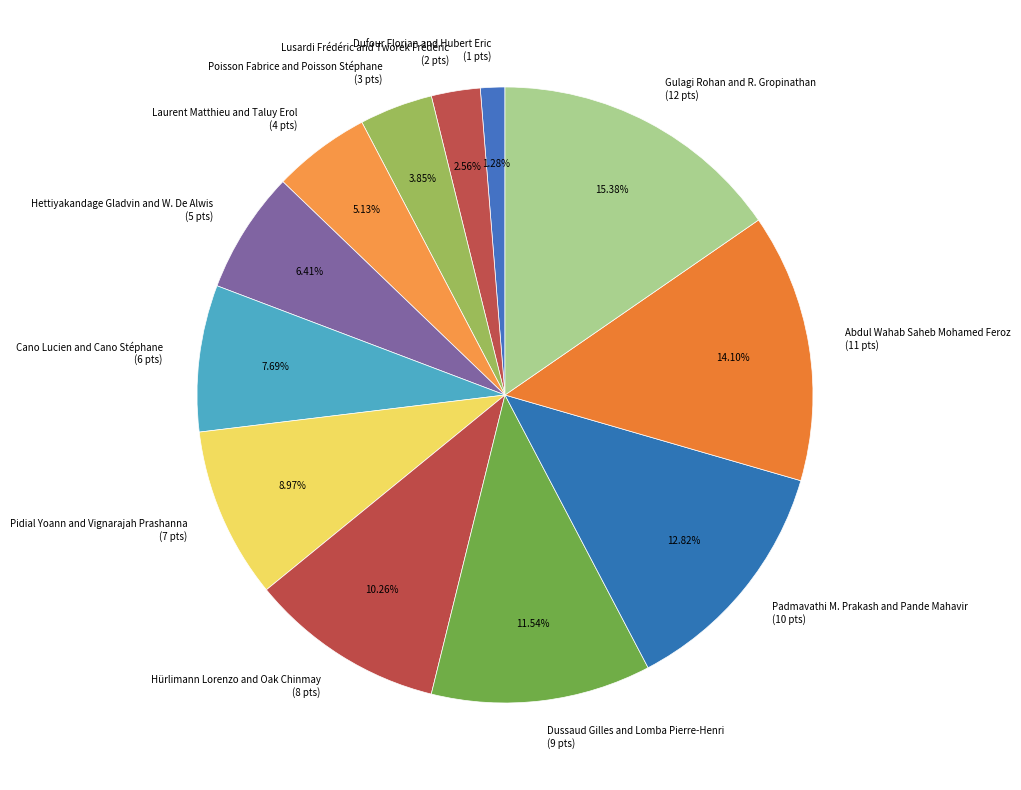

Does Dufour Florian and Hubert Eric represent more than half of the total?

No